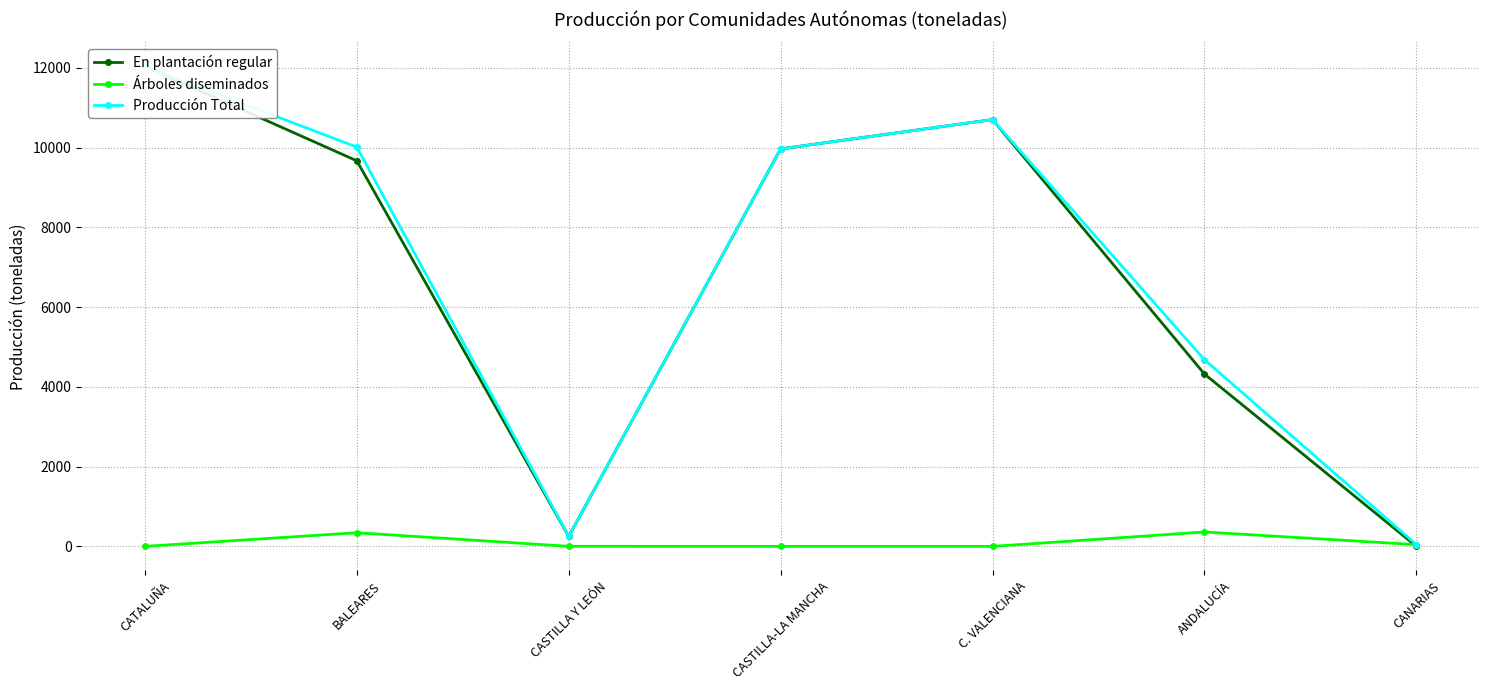

What position from the right is CANARIAS?

1